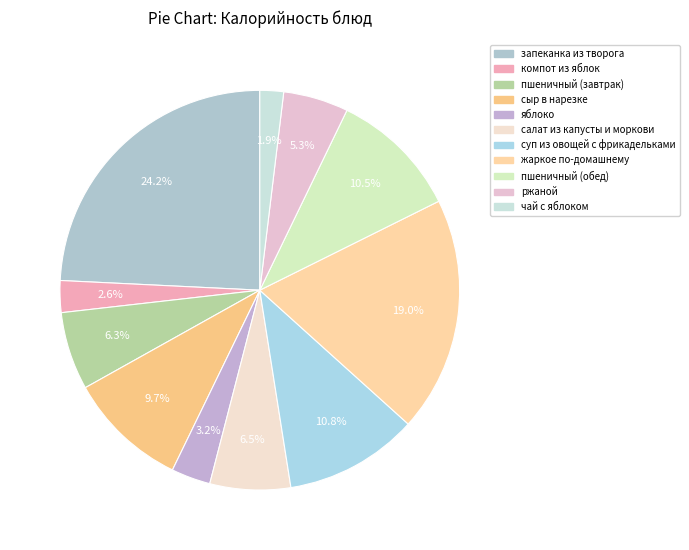

Rank the categories by value from highest to lowest.

запеканка из творога, жаркое по-домашнему, суп из овощей с фрикадельками, пшеничный (обед), сыр в нарезке, салат из капусты и моркови, пшеничный (завтрак), ржаной, яблоко, компот из яблок, чай с яблоком